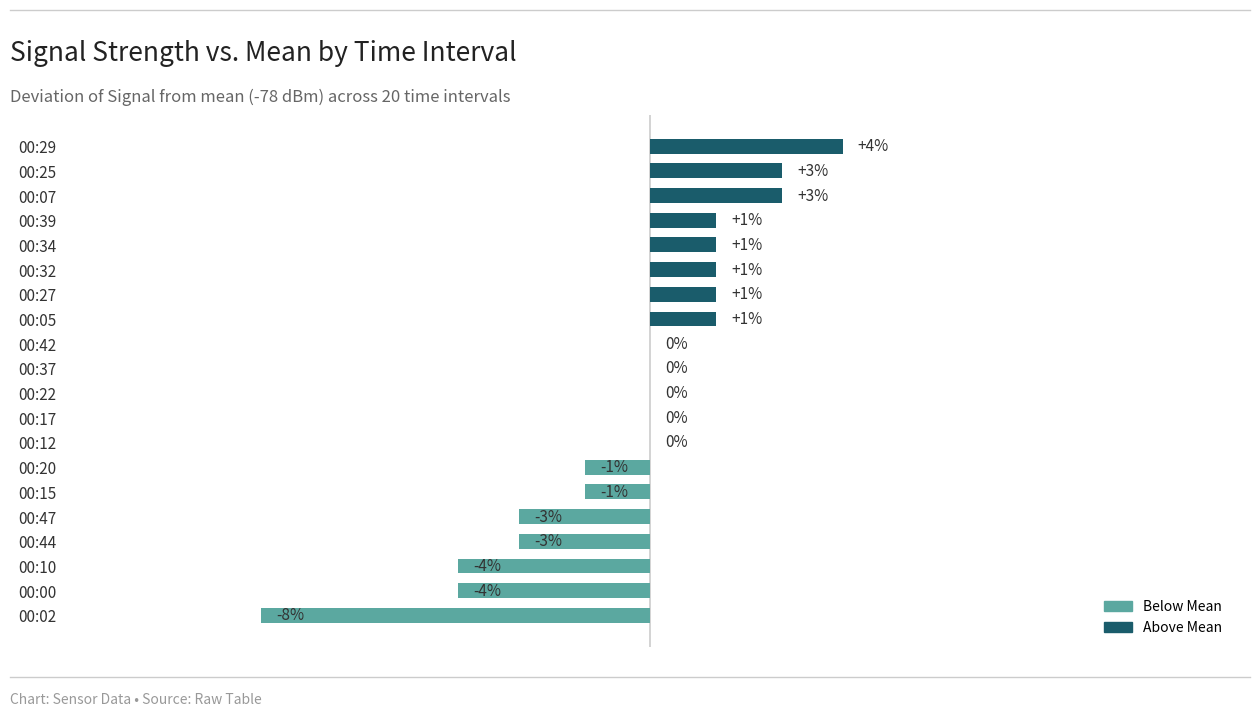

The value at 00:25 is -76. True or false?

True